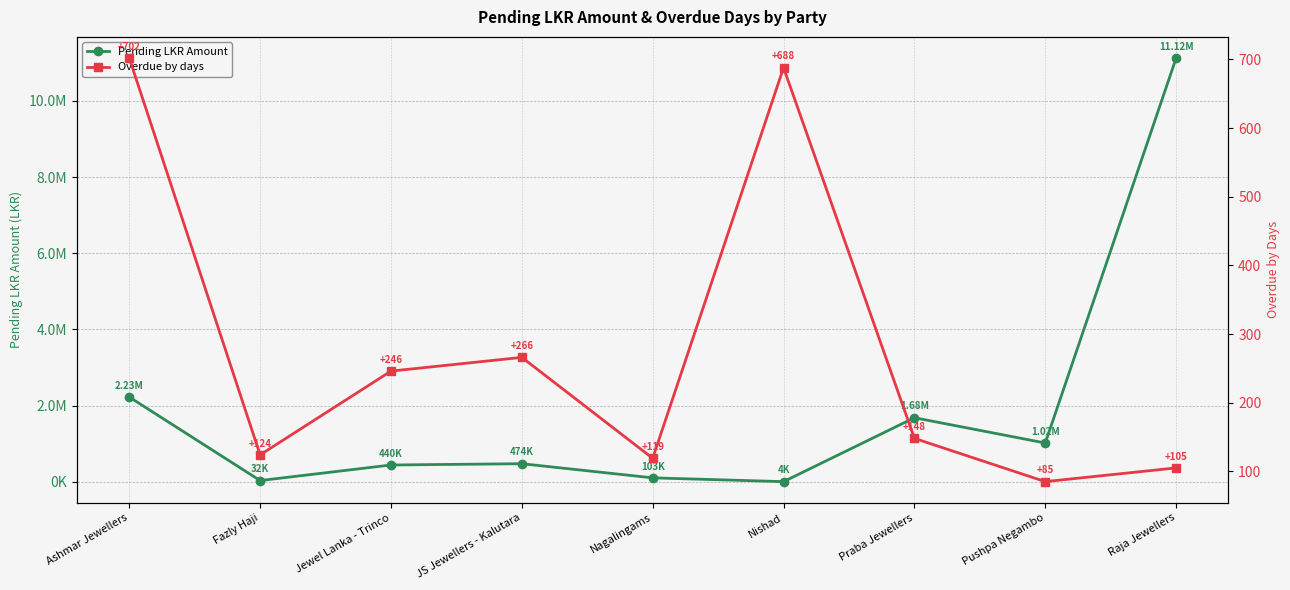

Reading right to left, list all the values displayed in this chart.

Pending LKR Amount: Raja Jewellers=11121699.0	Pushpa Negambo=1018070.0	Praba Jewellers=1681312.0	Nishad=4300.0	Nagalingams=103300.0	JS Jewellers - Kalutara=474780.0	Jewel Lanka - Trinco=440810.0	Fazly Haji=32500.0	Ashmar Jewellers=2225147.9
Overdue by days: Raja Jewellers=105.0	Pushpa Negambo=85.0	Praba Jewellers=148.0	Nishad=688.0	Nagalingams=119.0	JS Jewellers - Kalutara=266.0	Jewel Lanka - Trinco=246.0	Fazly Haji=124.0	Ashmar Jewellers=702.0